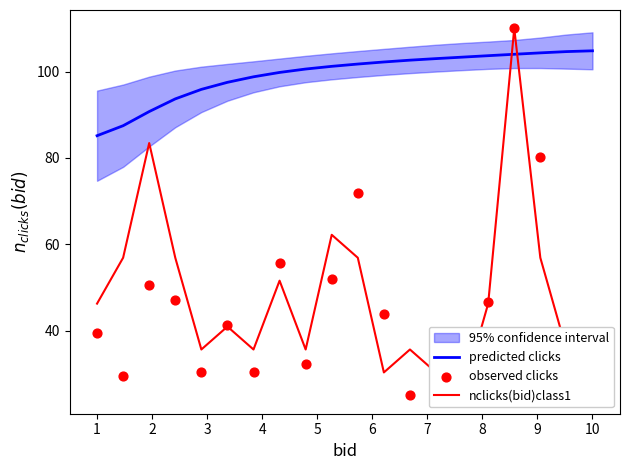

At how many categories does at least one series exceed 32?

20